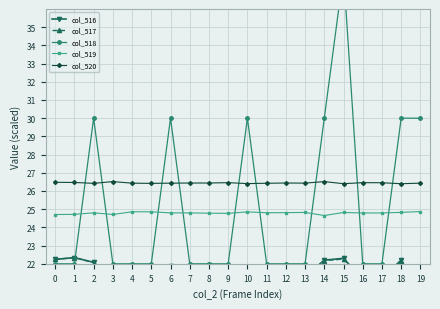

At which category does col_520 reach its first local valley?

2